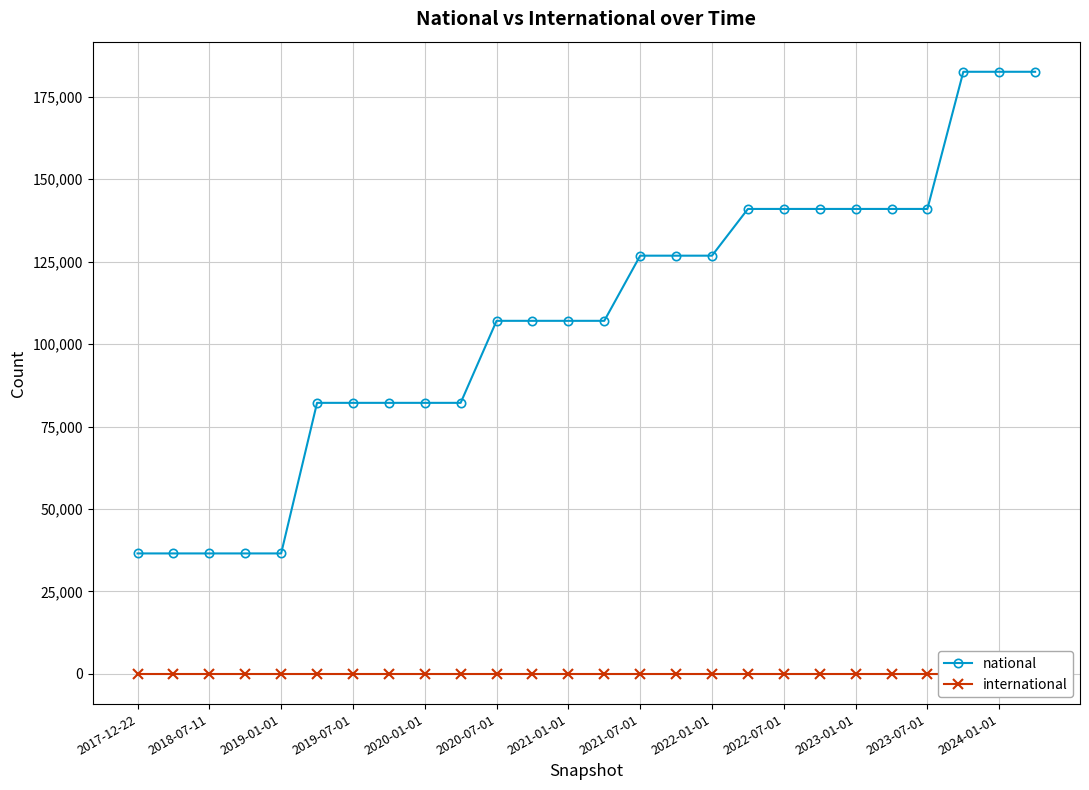

At how many categories does at least one series exceed 73742?

21